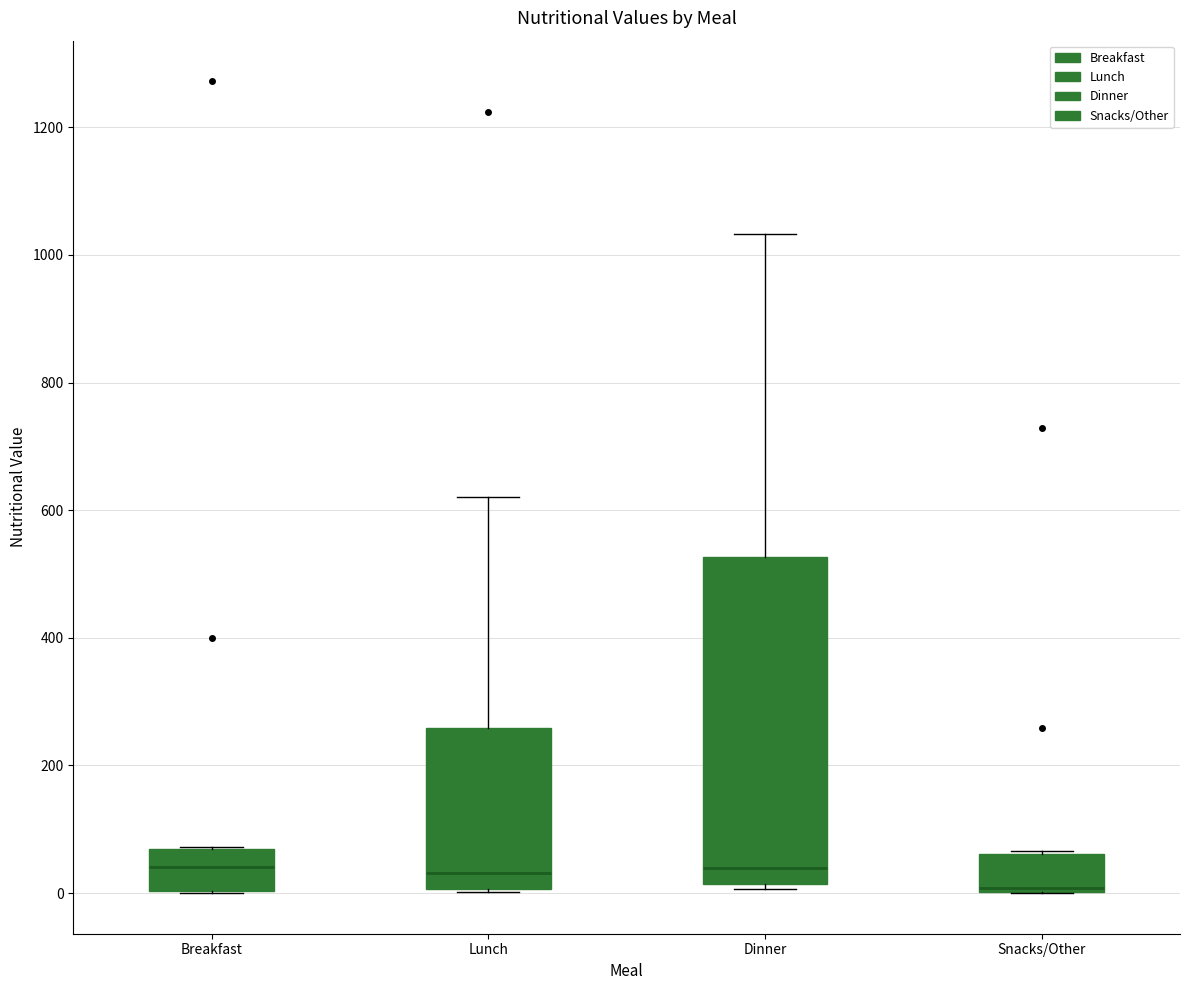

Reading left to right, read every box against the y-axis: the position of its median line, the range the box covers, and the ends of its whiskers. The values are not printed on the chart, so give them approximately, as read against the axis.

Breakfast: median 40, box 0 to 60, whiskers 0 to 80
Lunch: median 40, box 0 to 260, whiskers 0 to 620
Dinner: median 40, box 20 to 520, whiskers 0 to 1040
Snacks/Other: median 0 (just above the box's lower edge), box 0 to 60, whiskers 0 to 60